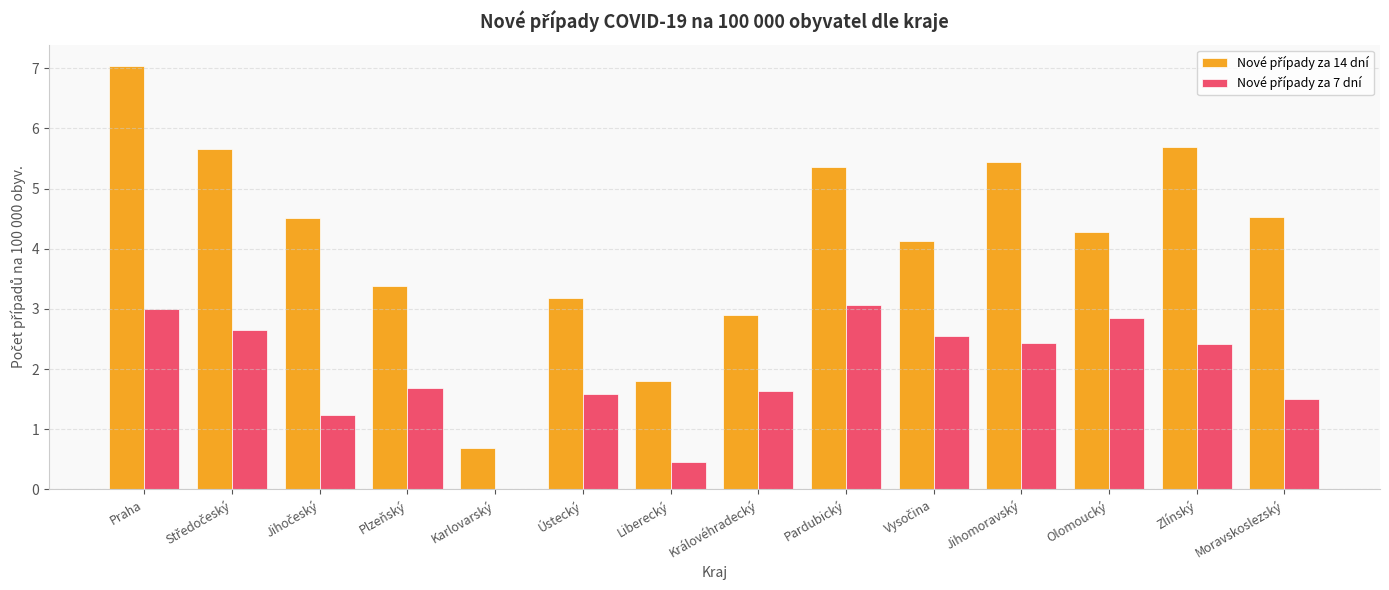

Which category has the highest value across all series?

Praha